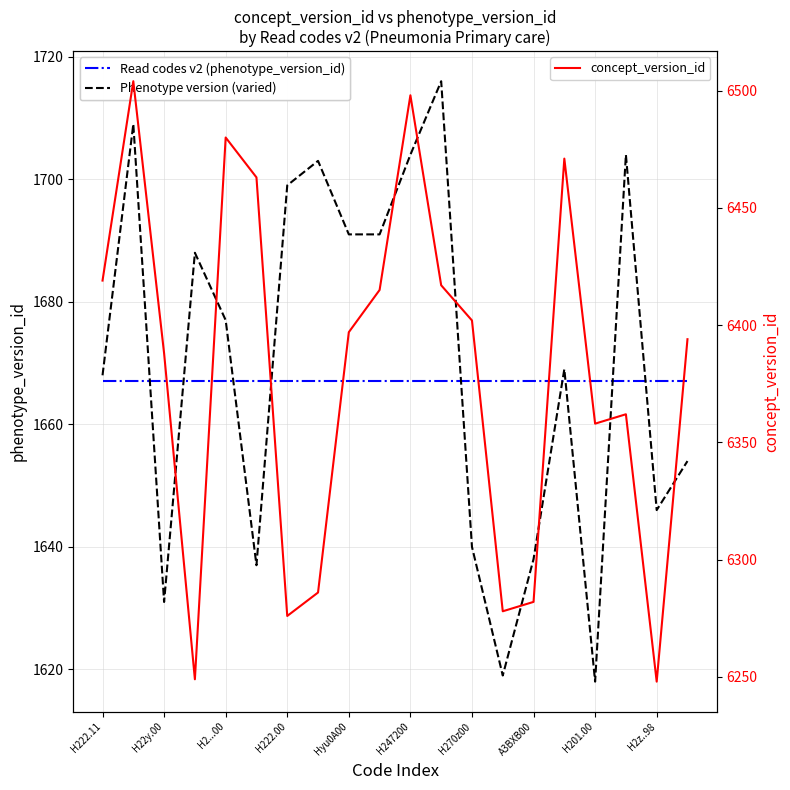

What is the maximum value for concept_version_id?

6504